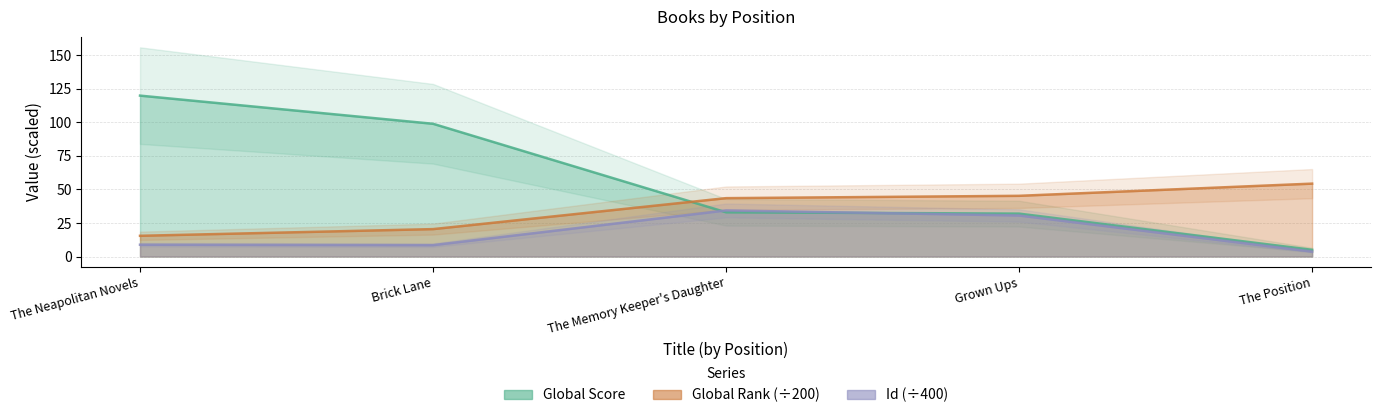

True or false: Global Rank and Global Score cross at least once.

True